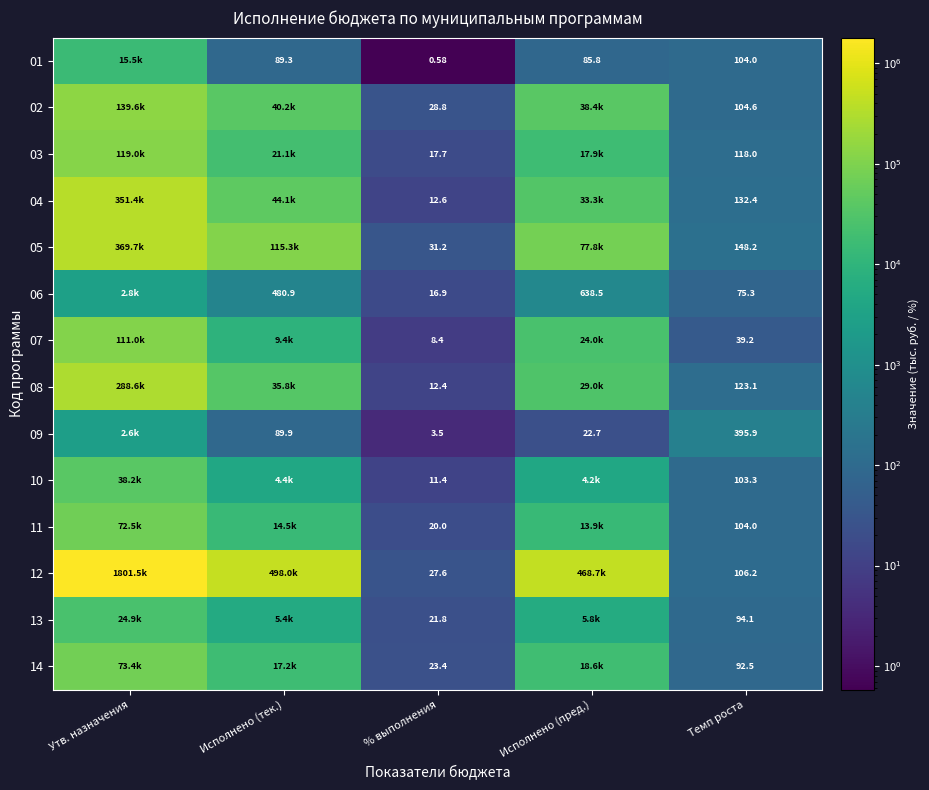

What is the difference between the highest and lowest values at Утв. назначения?

1798937.5